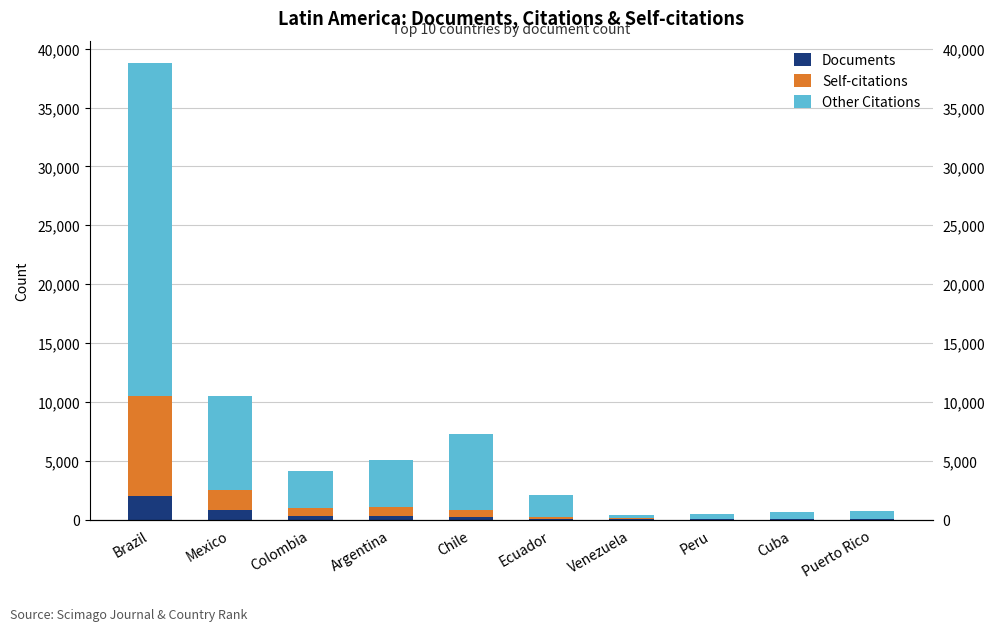

What value does the Self-citations series have at Mexico?

1697